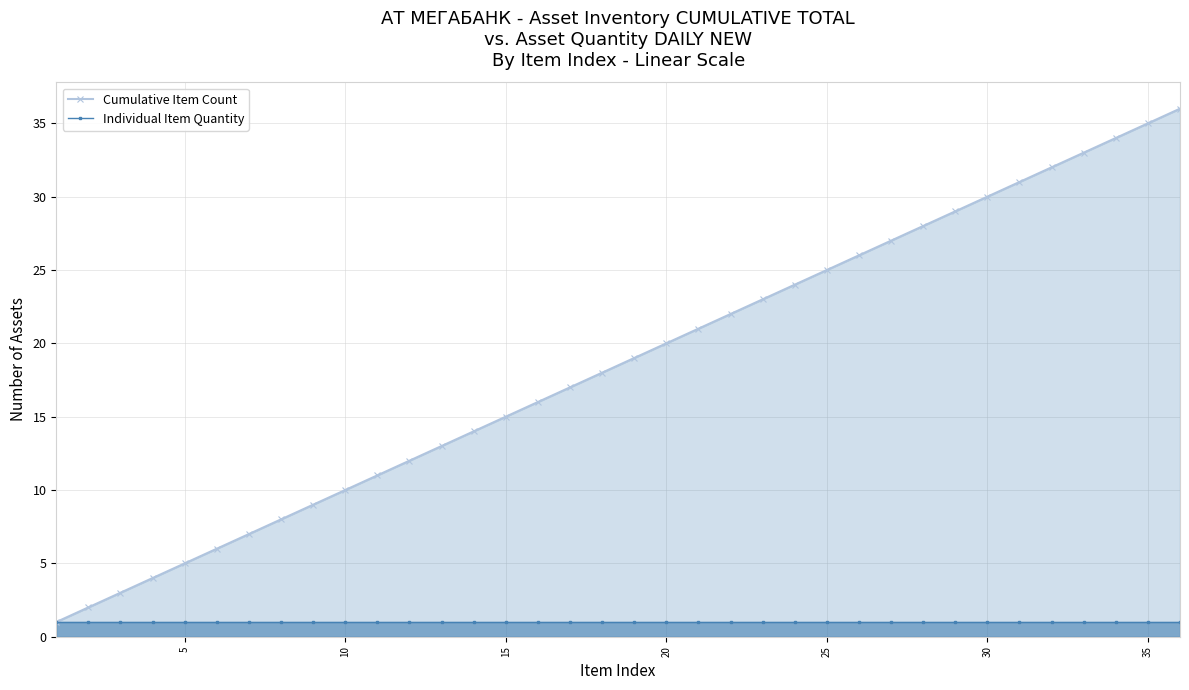

List the series in order of their peak value, highest first.

Cumulative Item Count, Individual Item Quantity